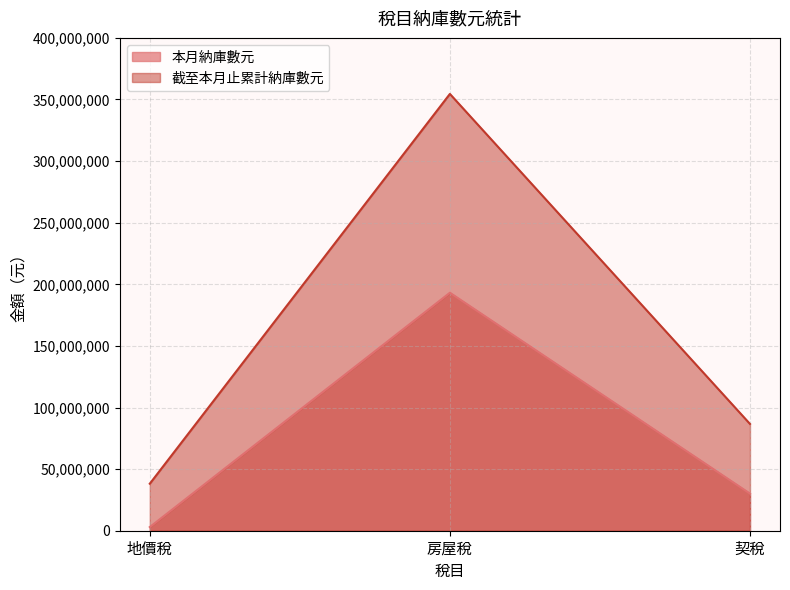

How many values in the 本月納庫數元 series exceed 30106684?

1